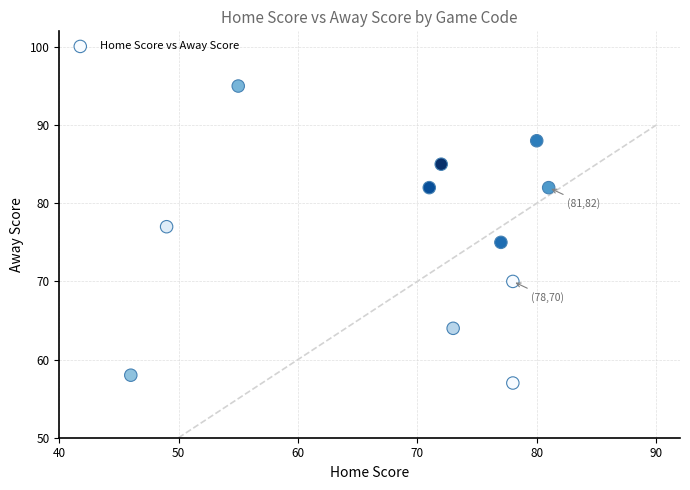

What is the range of X values (max minus min)?

35